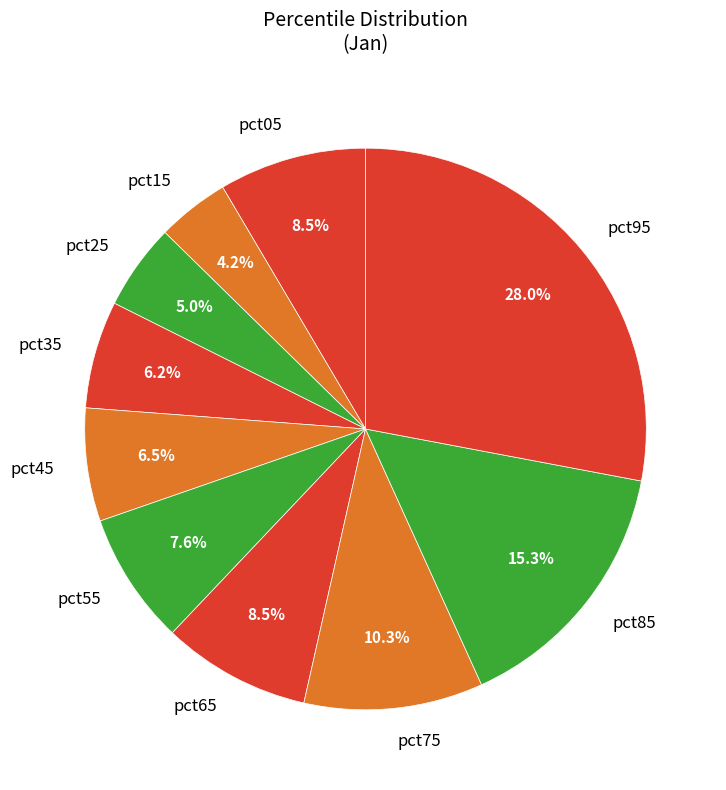

Is the sum of pct25 and pct45 greater than half?

No